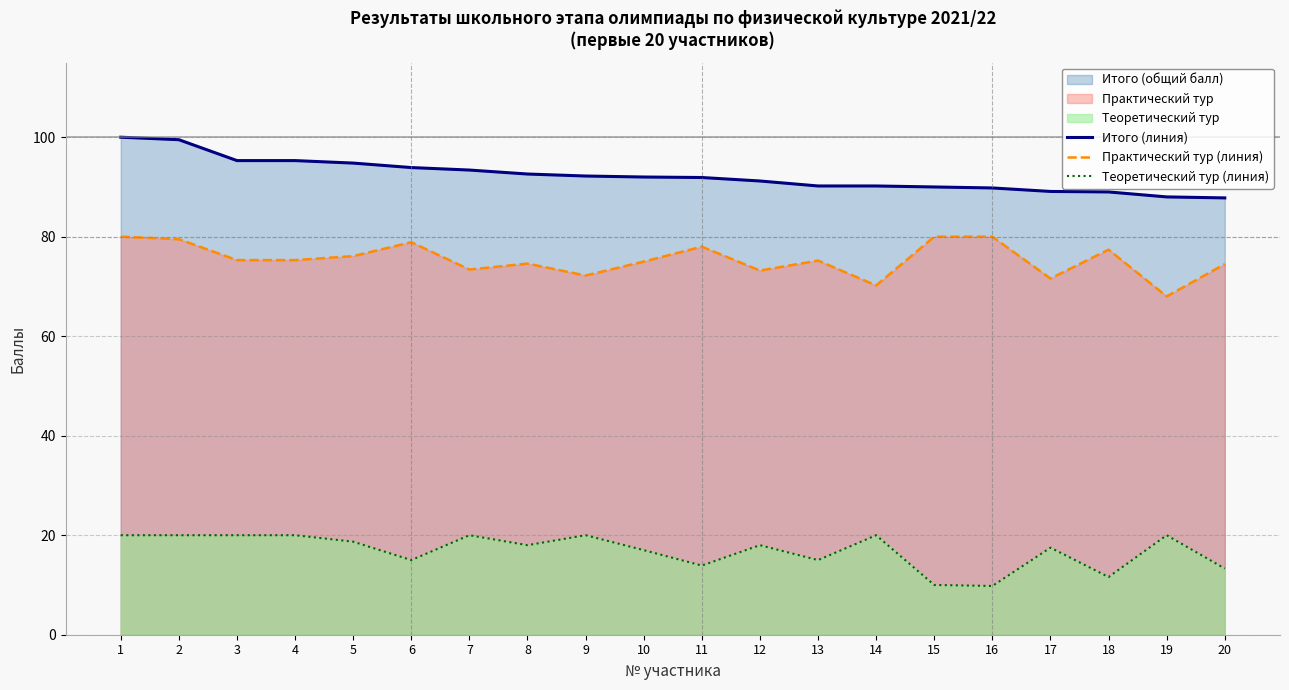

What is the difference between the Практический тур (линия) values at 15 and 19?

12.0